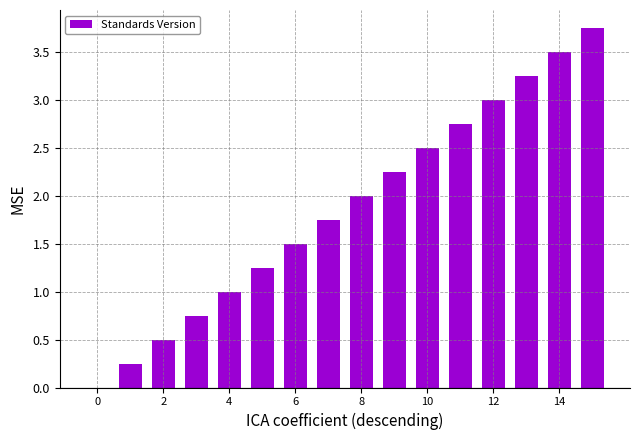

Are the bars grouped side by side (vs. stacked)?

No